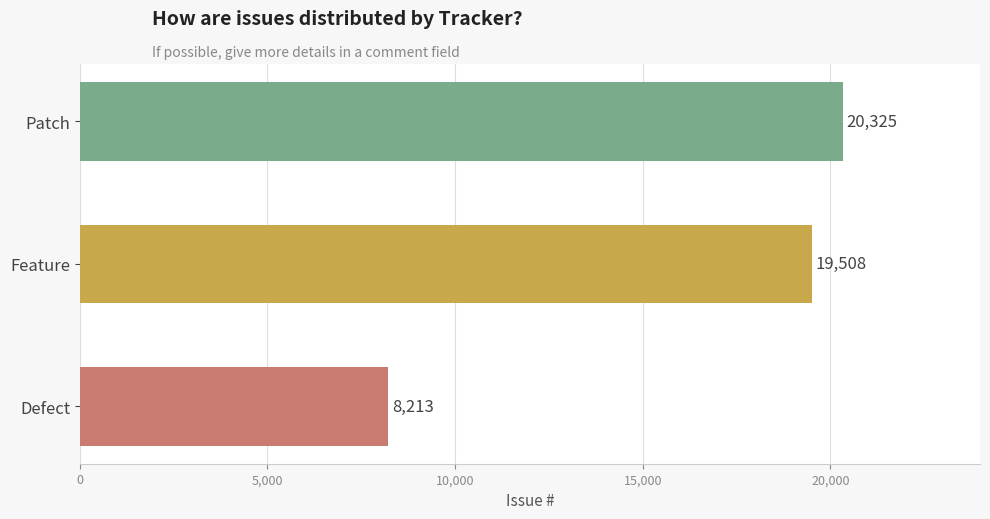

What is the sum of all values?

48046